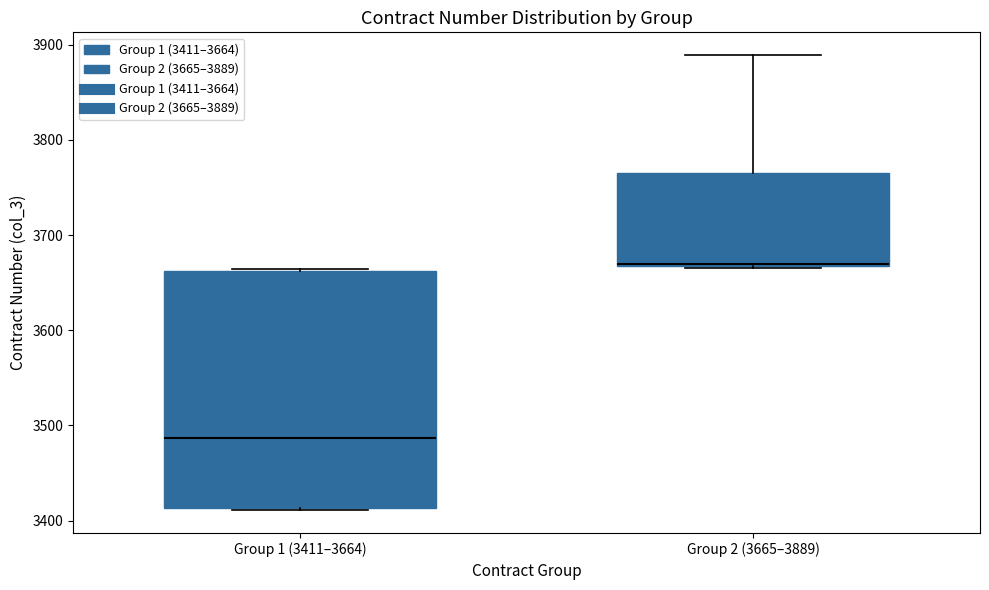

Where is the lower edge of the box for Group 1 (3411–3664) on the y-axis? The values are not printed on the chart, so give them approximately, as read against the axis.

3410